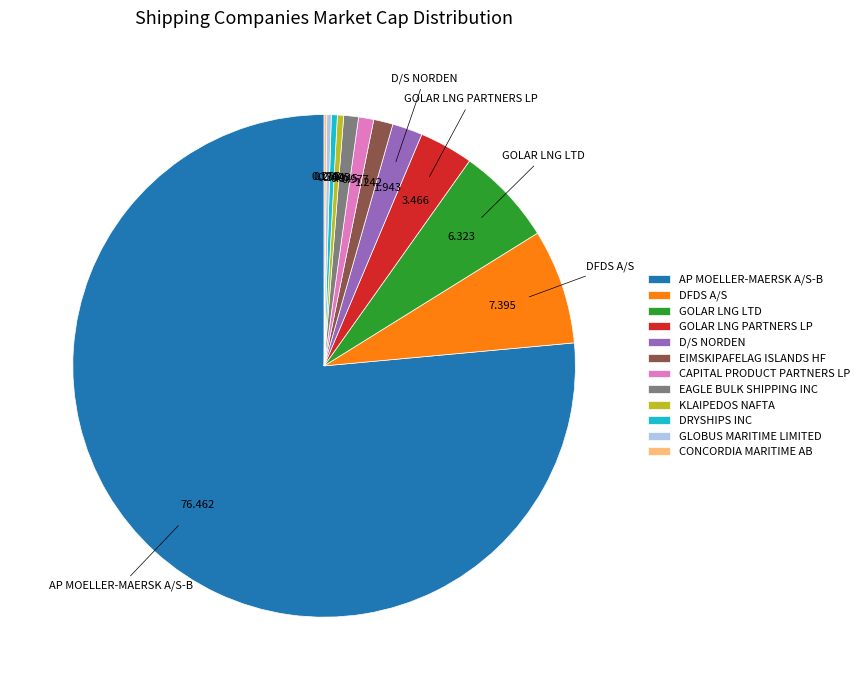

Between AP MOELLER-MAERSK A/S-B and GLOBUS MARITIME LIMITED, which is larger?

AP MOELLER-MAERSK A/S-B